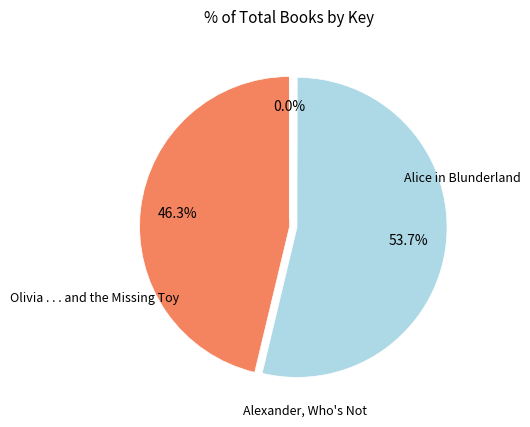

Does any single category account for the majority?

Yes